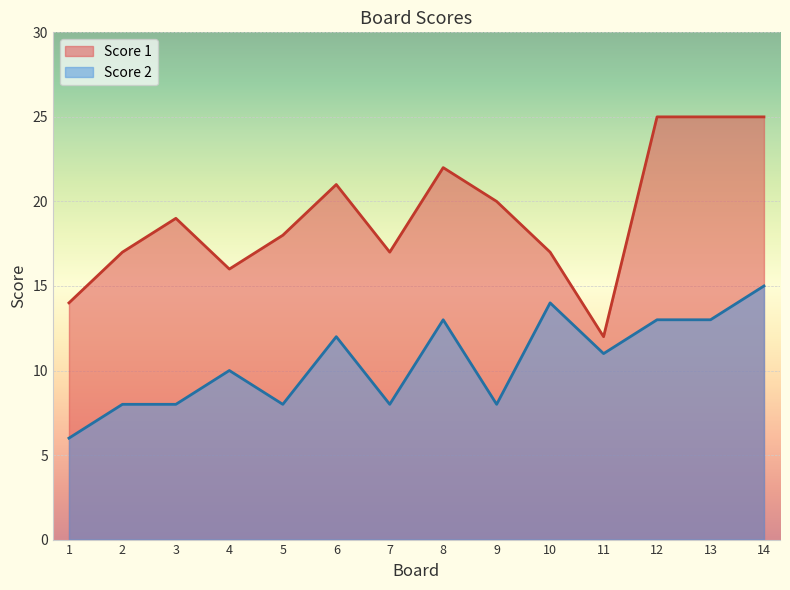

Reading left to right, extract all data points from this chart.

Score 1: 14	17	19	16	18	21	17	22	20	17	12	25	25	25
Score 2: 6	8	8	10	8	12	8	13	8	14	11	13	13	15